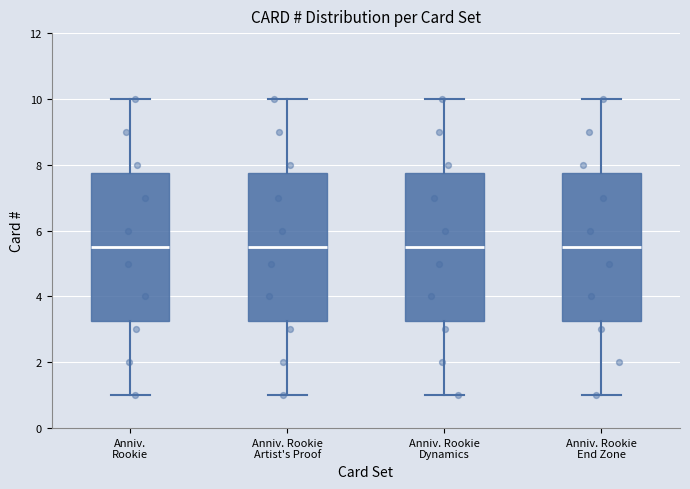

Reading left to right, read every box against the y-axis: the position of its median line, the range the box covers, and the ends of its whiskers. The values are not printed on the chart, so give them approximately, as read against the axis.

Anniv. Rookie: median 5.6, box 3.2 to 7.8, whiskers 1.0 to 10.0
Anniv. Rookie Artist's Proof: median 5.6, box 3.2 to 7.8, whiskers 1.0 to 10.0
Anniv. Rookie Dynamics: median 5.6, box 3.2 to 7.8, whiskers 1.0 to 10.0
Anniv. Rookie End Zone: median 5.6, box 3.2 to 7.8, whiskers 1.0 to 10.0